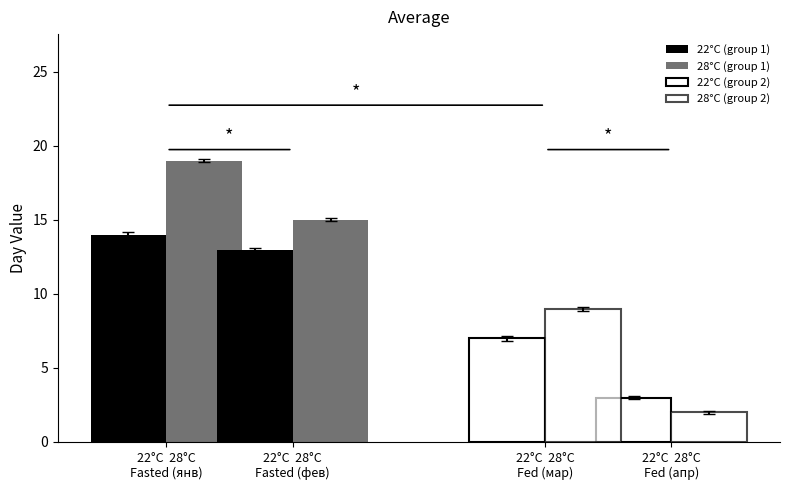

Count the number of data series in this chart.

4